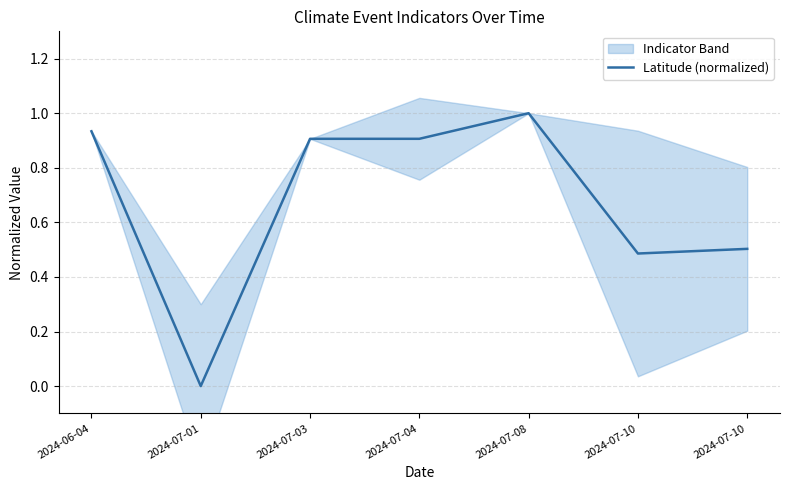

What is the average value?

0.7